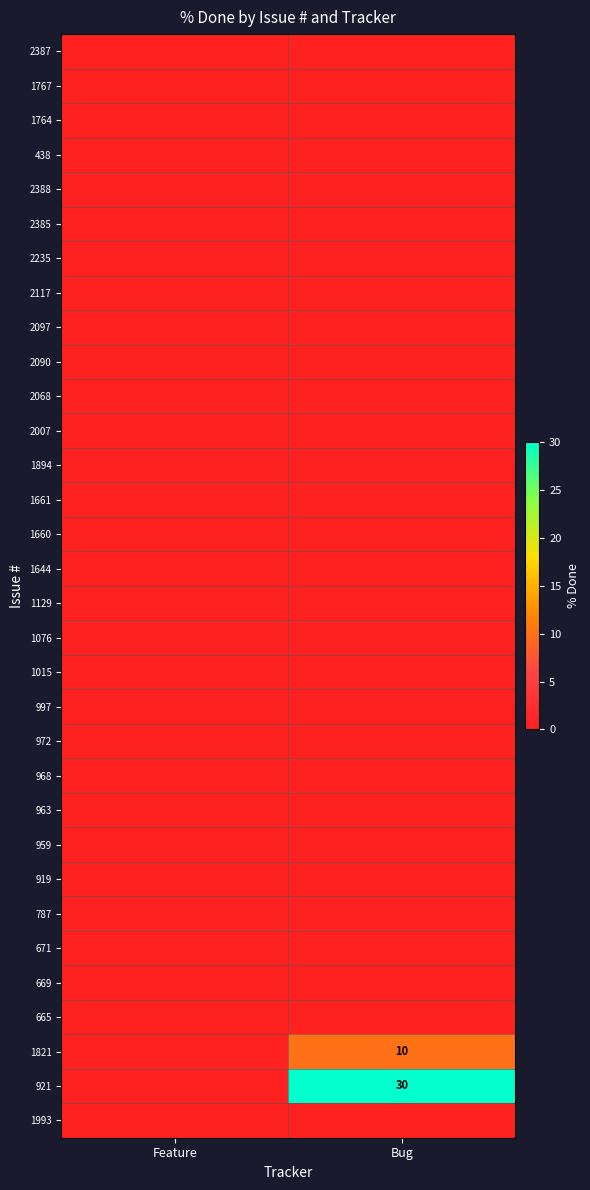

At which label does 2235 reach its minimum?

Feature